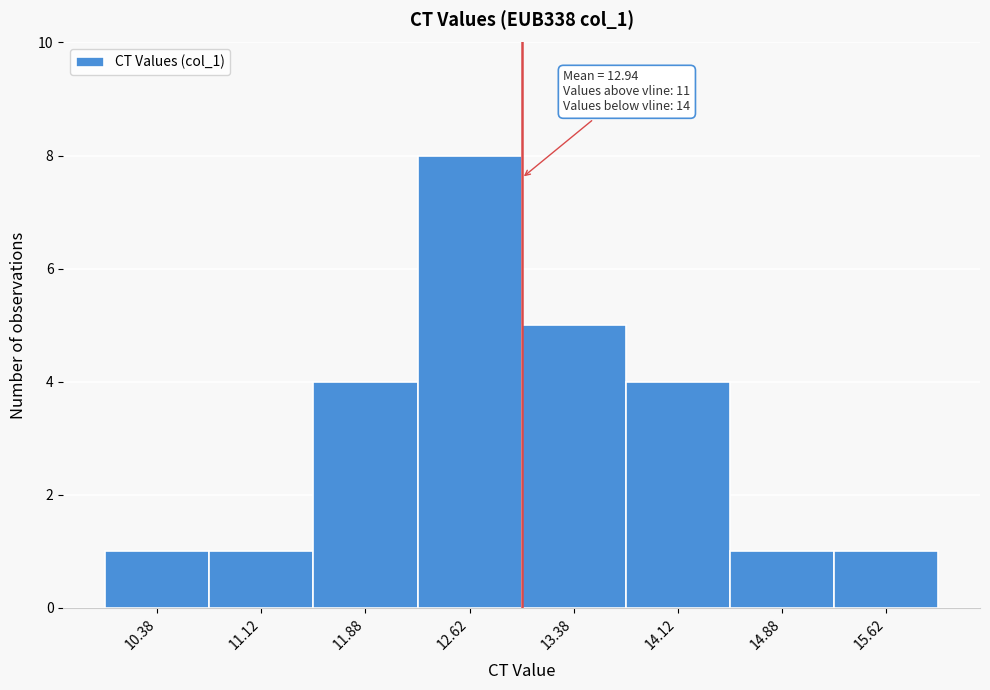

Which range on the x-axis has the tallest bar?

12.25 to 13.00